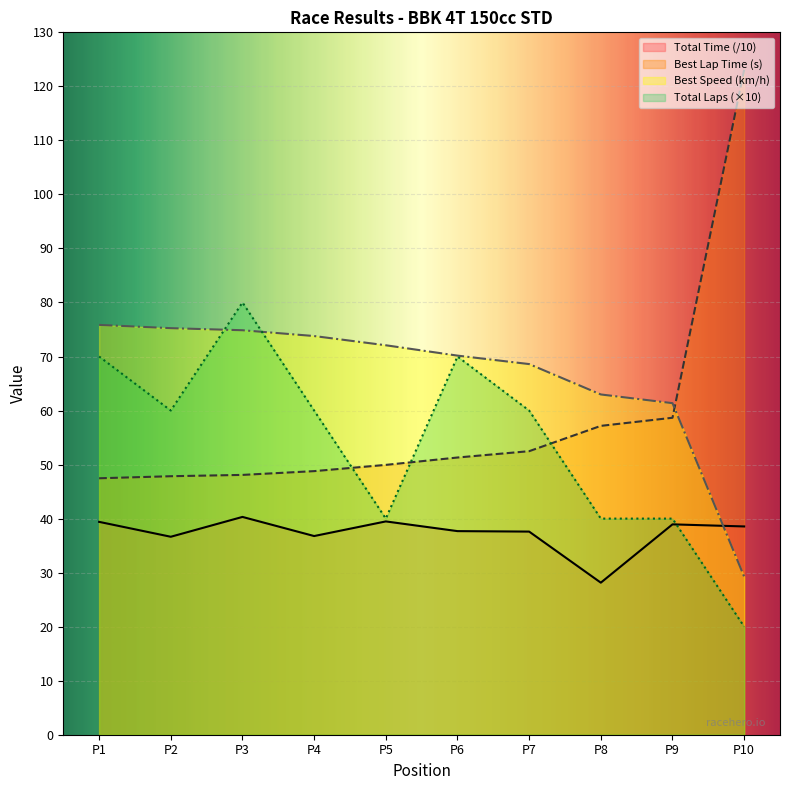

Reading left to right, list all the values displayed in this chart.

Total Laps: 70.0	60.0	80.0	60.0	40.0	70.0	60.0	40.0	40.0	20.0
Total Time: 39.4	36.6	40.3	36.8	39.5	37.7	37.6	28.1	38.9	38.5
Best Lap time: 47.5	47.8	48.1	48.8	49.9	51.3	52.5	57.2	58.7	123.1
Best Speed: 75.8	75.2	74.9	73.8	72.1	70.2	68.6	63.0	61.4	29.3